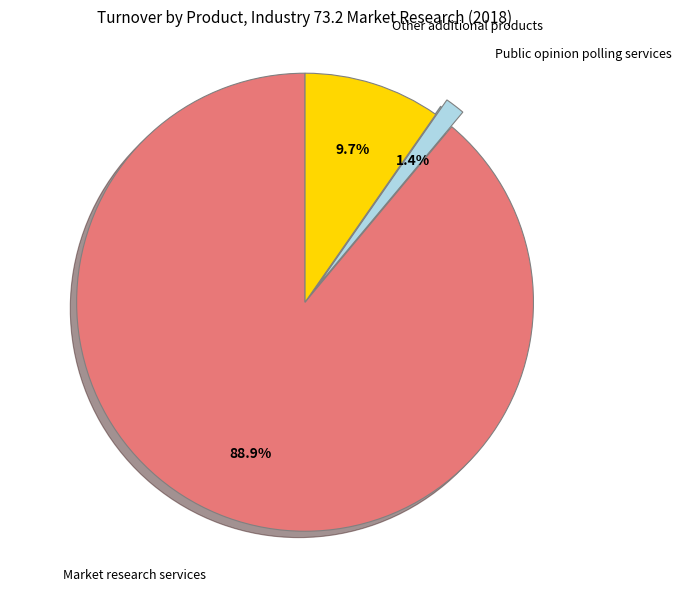

Is there a majority slice in this chart?

Yes